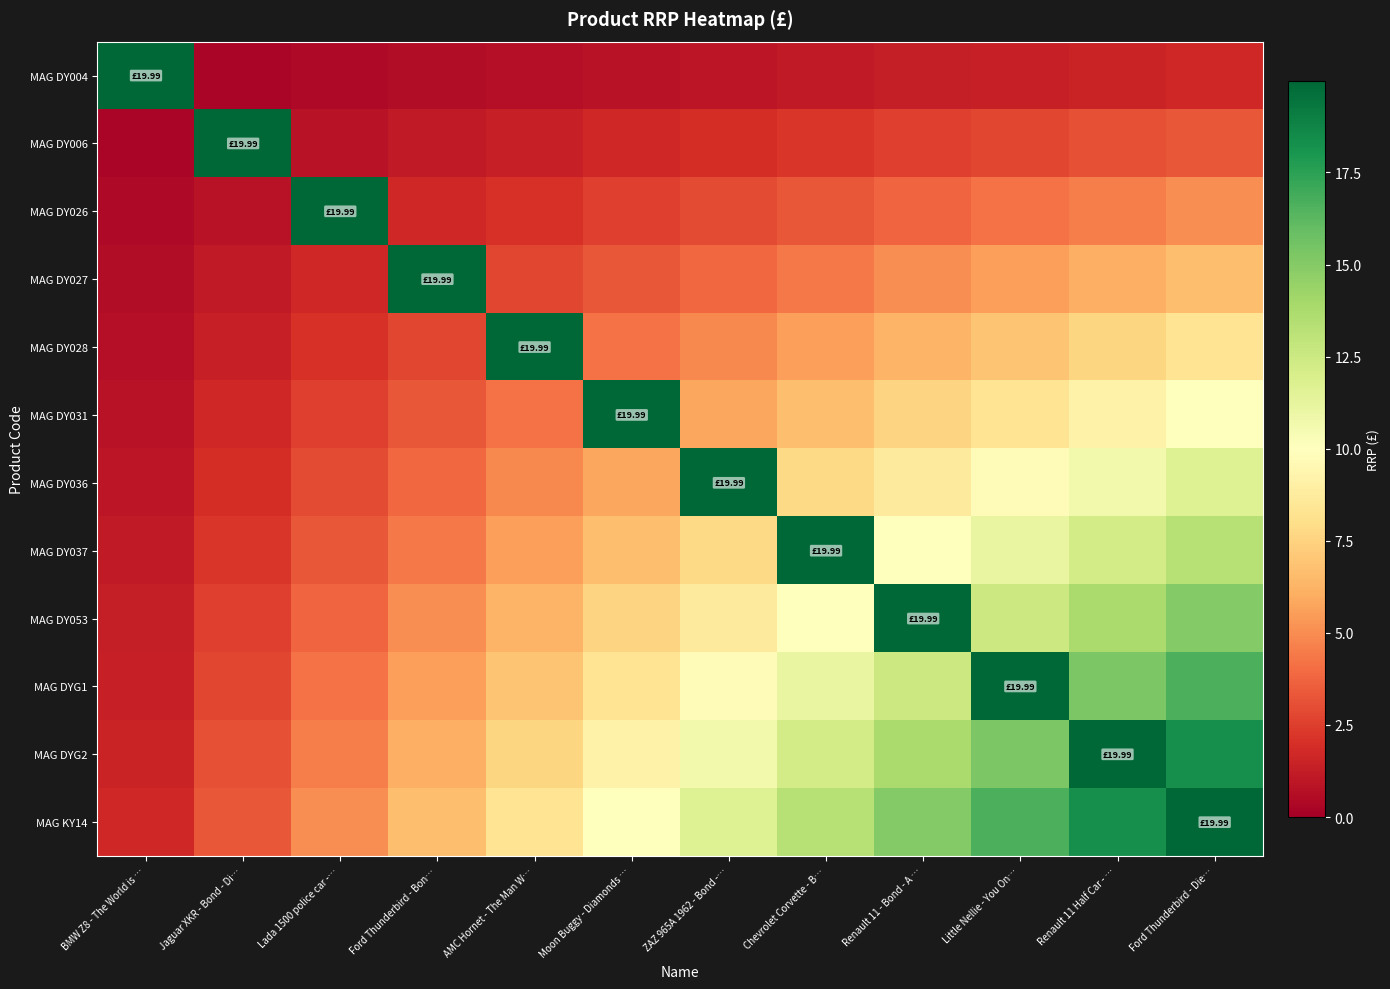

At how many categories does at least one series exceed 19?

12